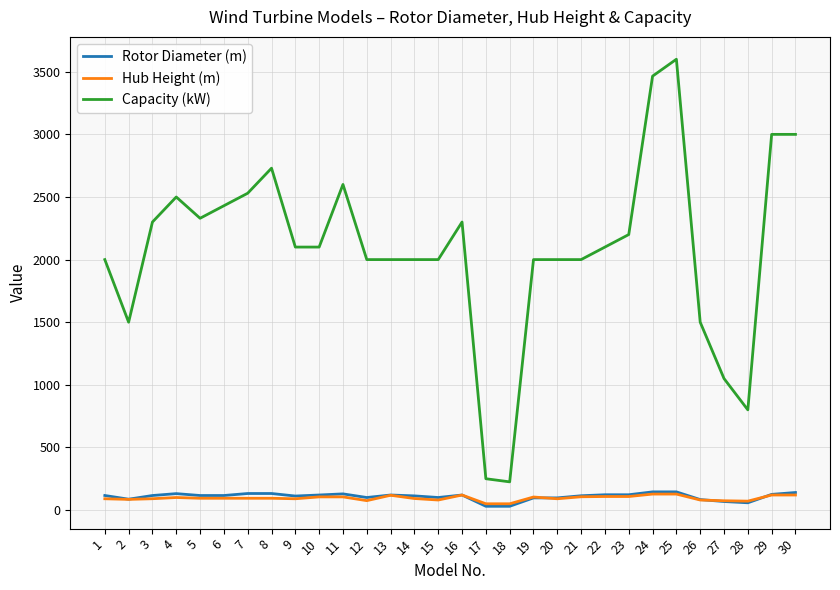

What is the difference between the Rotor Diameter (m) values at 21 and 28?

56.0